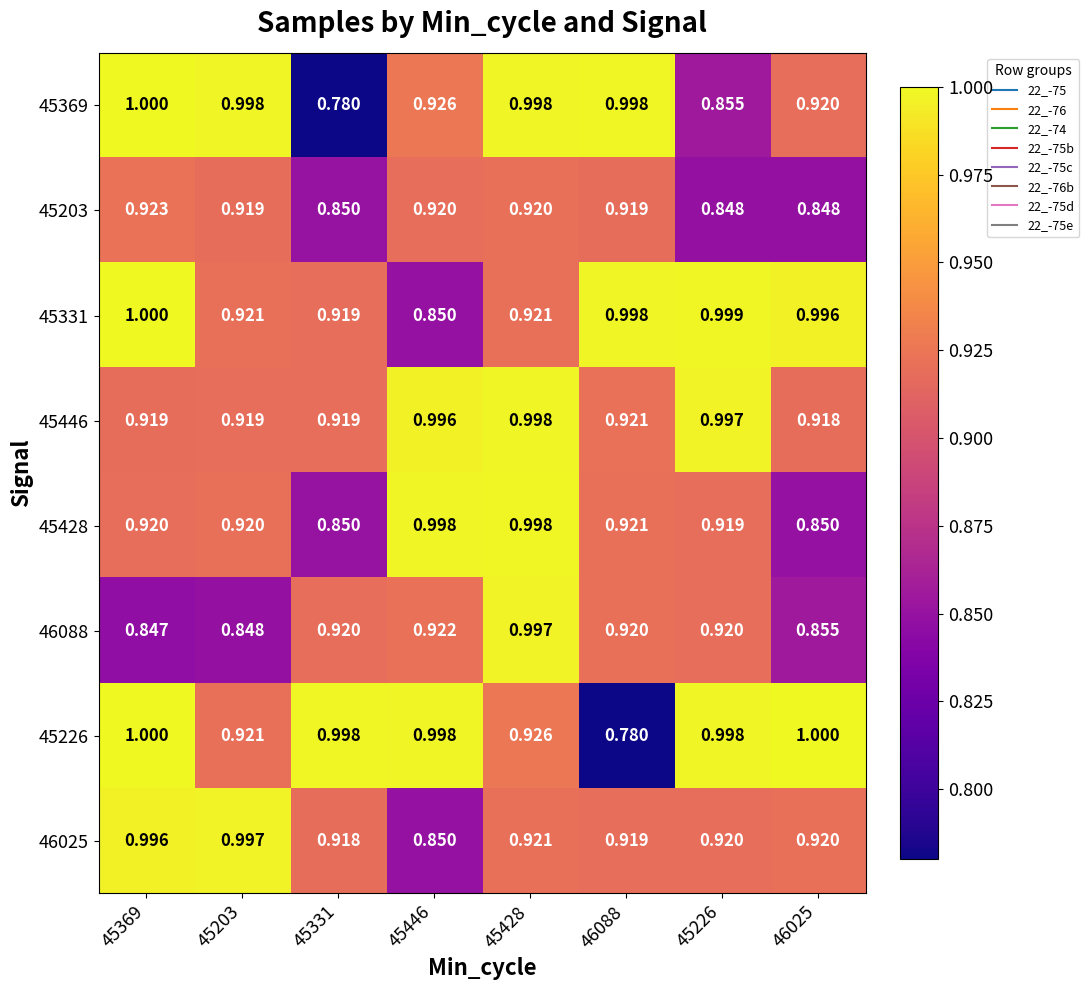

Is the value of 45428 at 45428 greater than the value of 45369 at 45226?

Yes